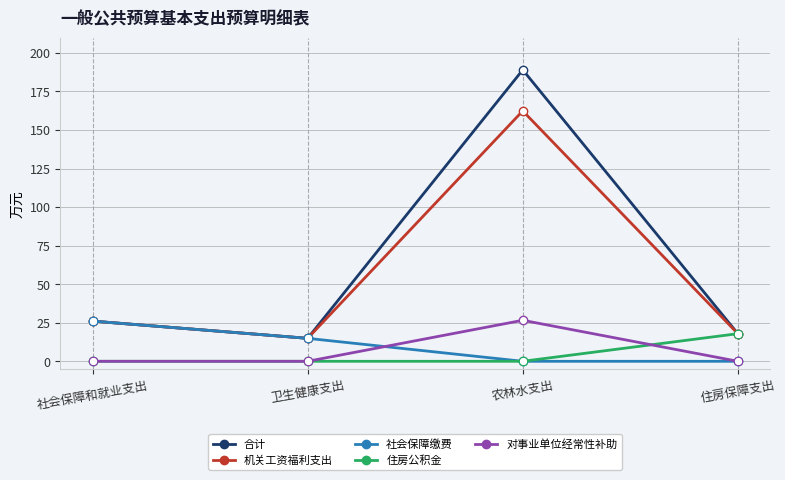

Reading right to left, list all the values displayed in this chart.

合计: 住房保障支出=17.9	农林水支出=189.0	卫生健康支出=14.9	社会保障和就业支出=26.1
机关工资福利支出: 住房保障支出=17.9	农林水支出=162.4	卫生健康支出=14.9	社会保障和就业支出=26.1
社会保障缴费: 住房保障支出=0.0	农林水支出=0.0	卫生健康支出=14.9	社会保障和就业支出=26.1
住房公积金: 住房保障支出=17.9	农林水支出=0.0	卫生健康支出=0.0	社会保障和就业支出=0.0
对事业单位经常性补助: 住房保障支出=0.0	农林水支出=26.6	卫生健康支出=0.0	社会保障和就业支出=0.0